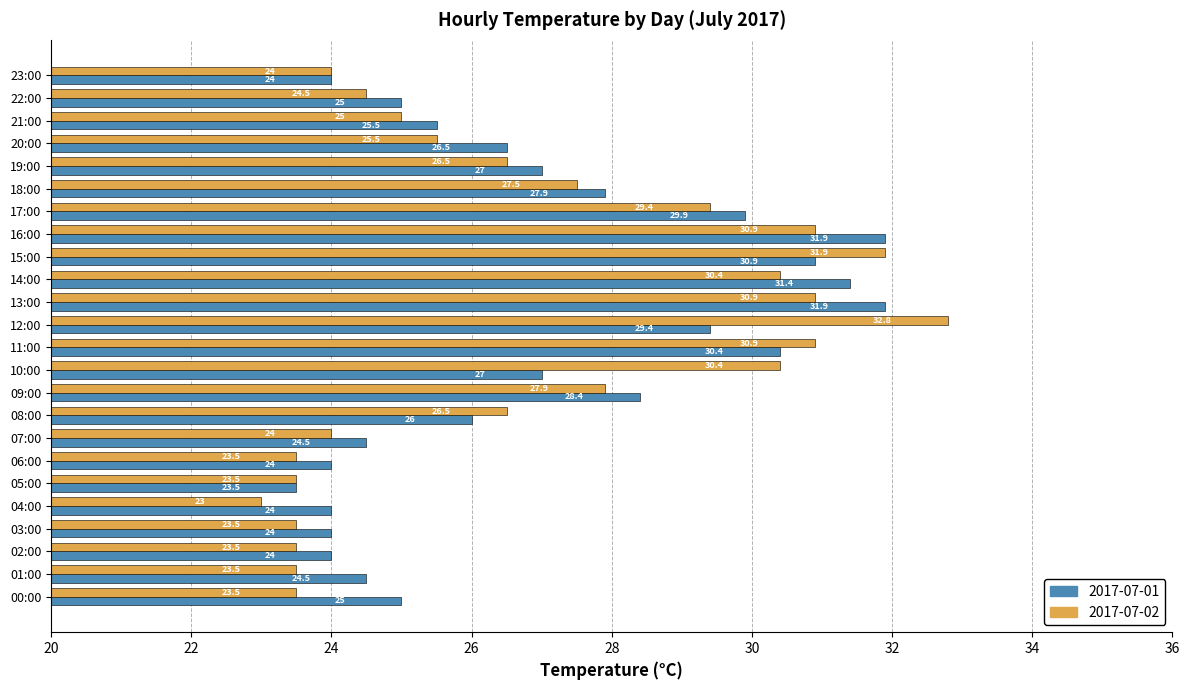

The 2017-07-01 series shows 17.9 at 19:00. True or false?

False